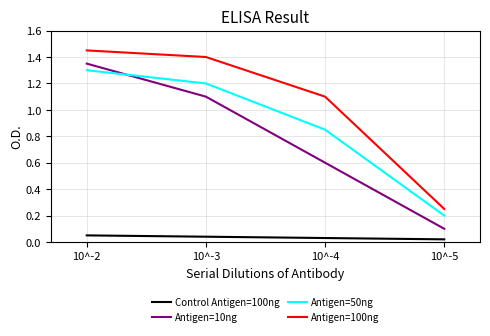

Rank the series by their maximum value, from highest to lowest.

Antigen=100ng, Antigen=10ng, Antigen=50ng, Control Antigen=100ng